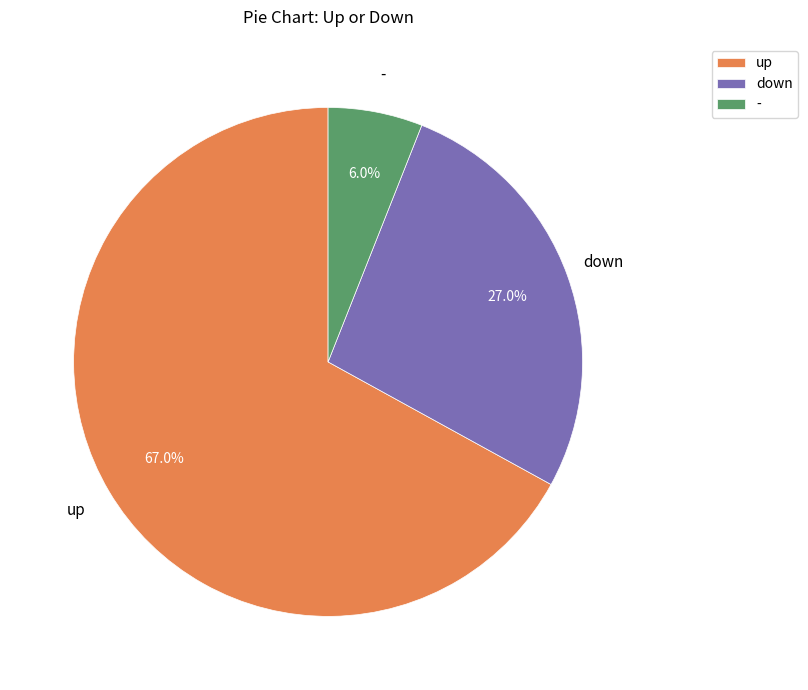

Which has a higher value, up or down?

up